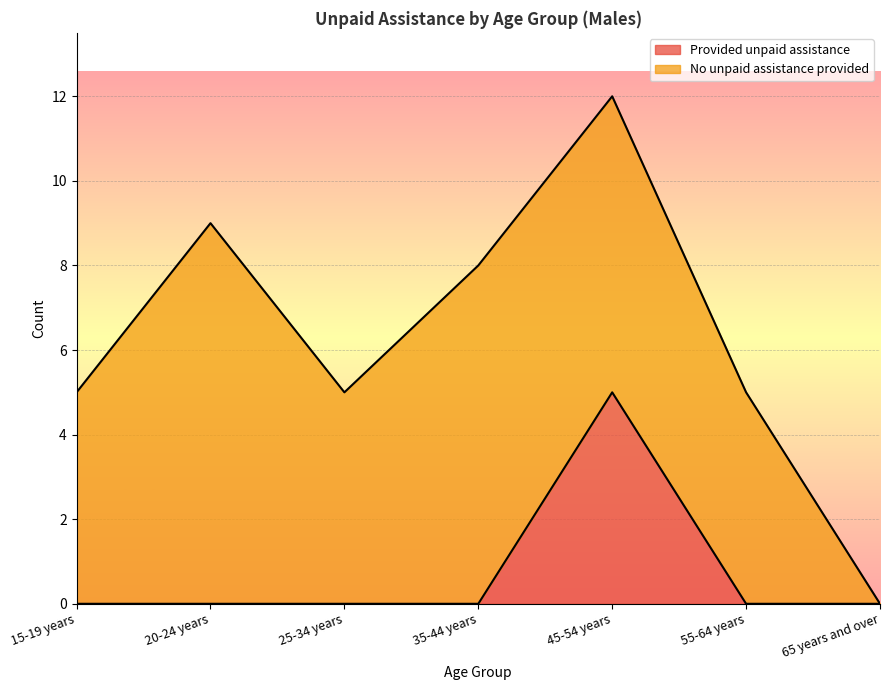

The value at 45-54 years is 2. True or false?

False